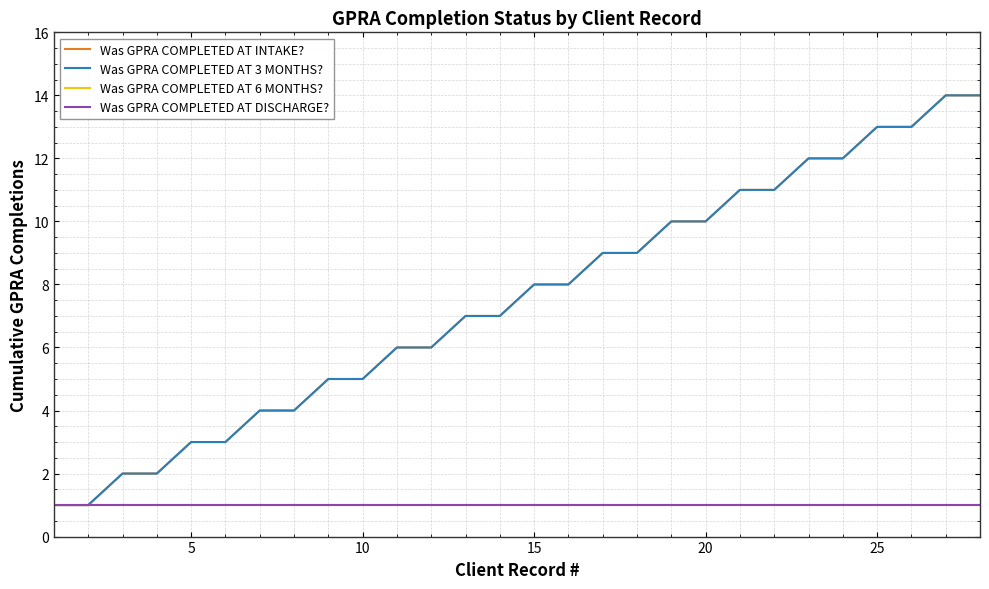

Is this an area chart (filled region under the line)?

No